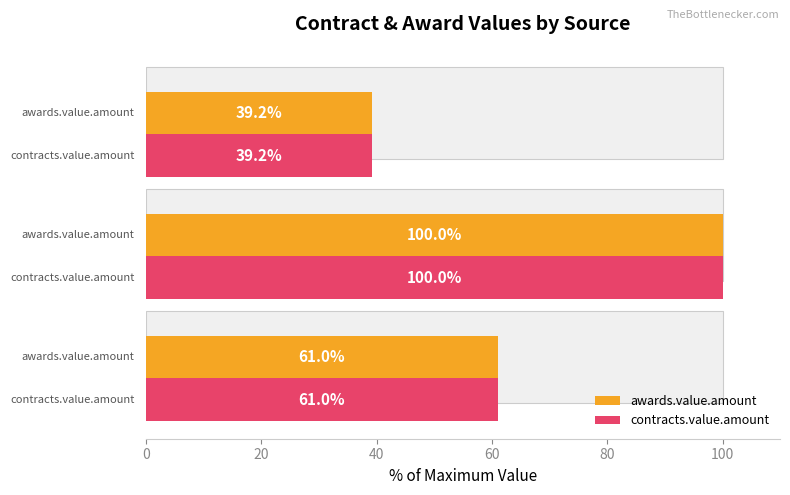

True or false: contracts.value.amount has a value of 25.2 at 40.

False